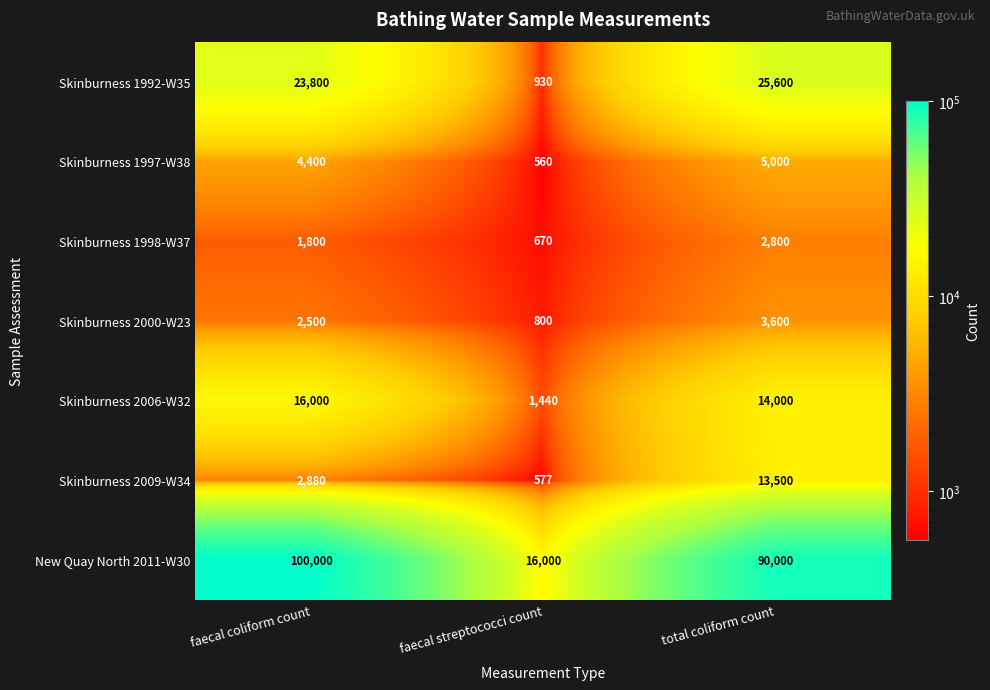

At which category does the chart reach its peak across all series?

faecal coliform count